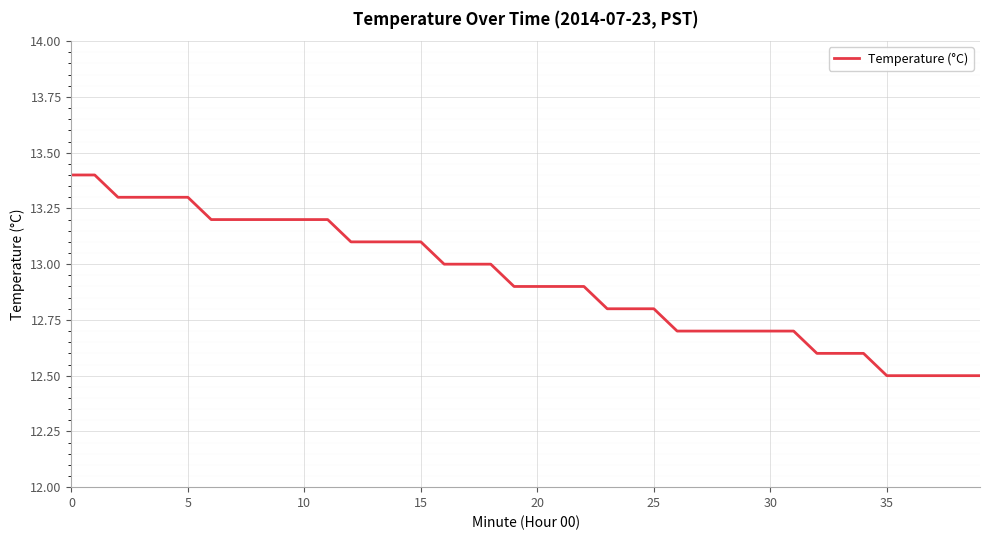

What is the maximum value shown in the chart?

13.4